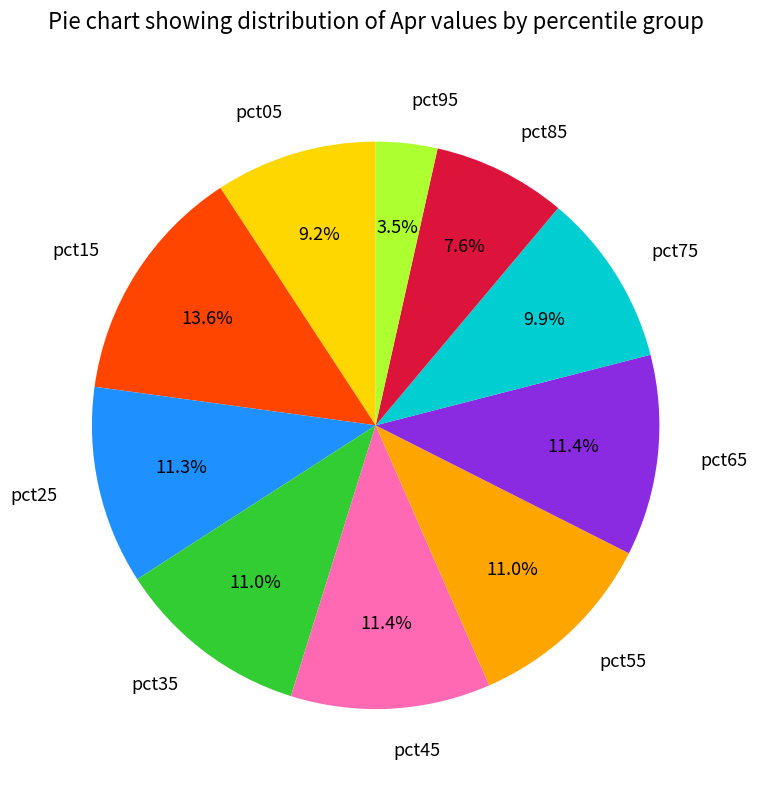

Which has a higher value, pct95 or pct65?

pct65